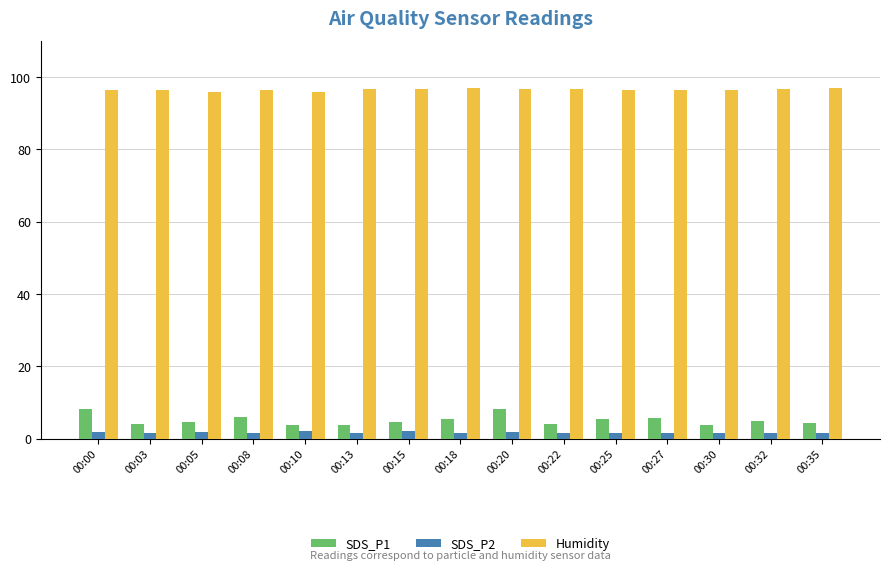

Is the value of SDS_P2 at 00:10 greater than the value of Humidity at 00:00?

No